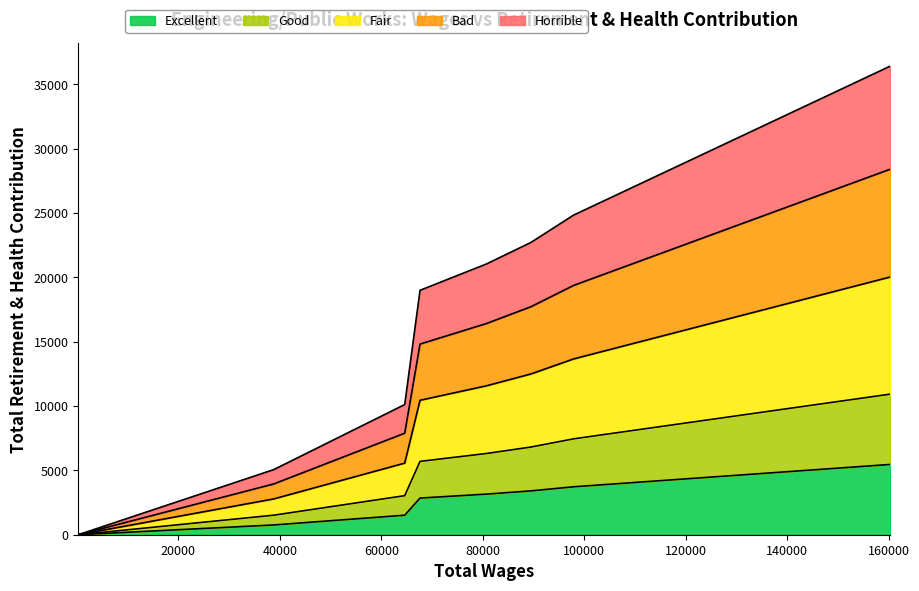

Rank the categories by value from lowest to highest.

281.0, 38802.0, 64604.0, 67622.0, 80703.0, 89482.0, 97882.0, 160278.0